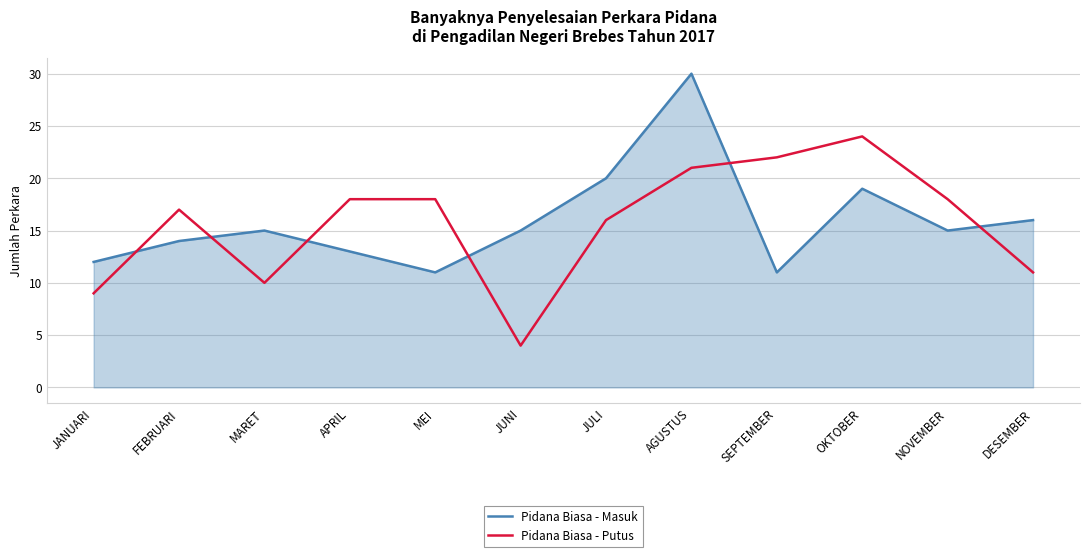

True or false: Pidana Biasa - Masuk has a value of 19 at SEPTEMBER.

False